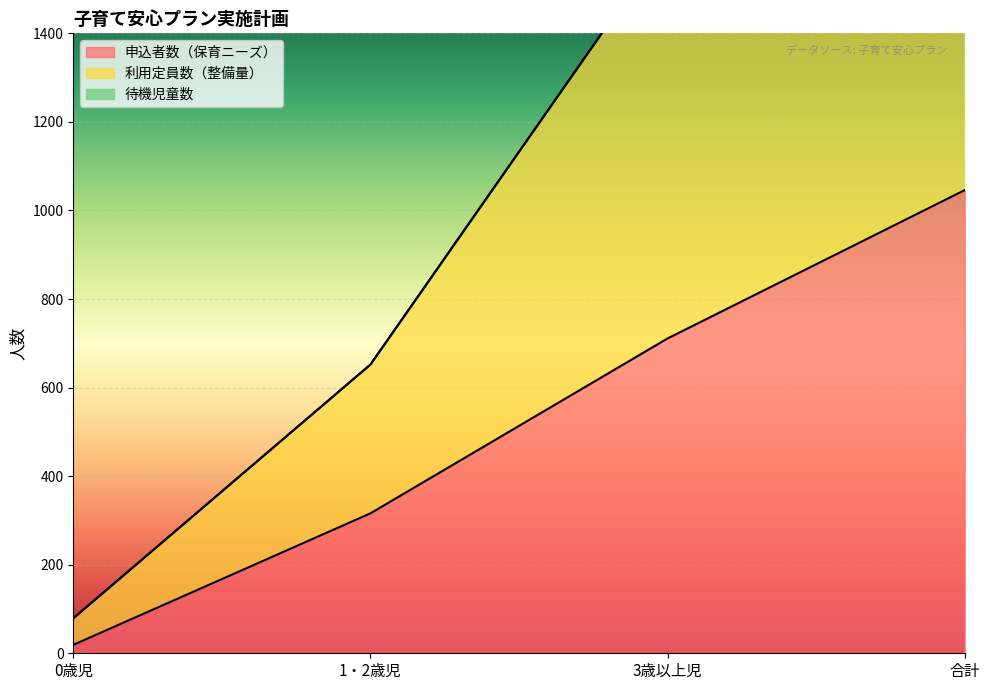

List the series in order of their overall mean, lowest first.

申込者数（保育ニーズ）, 利用定員数（整備量）